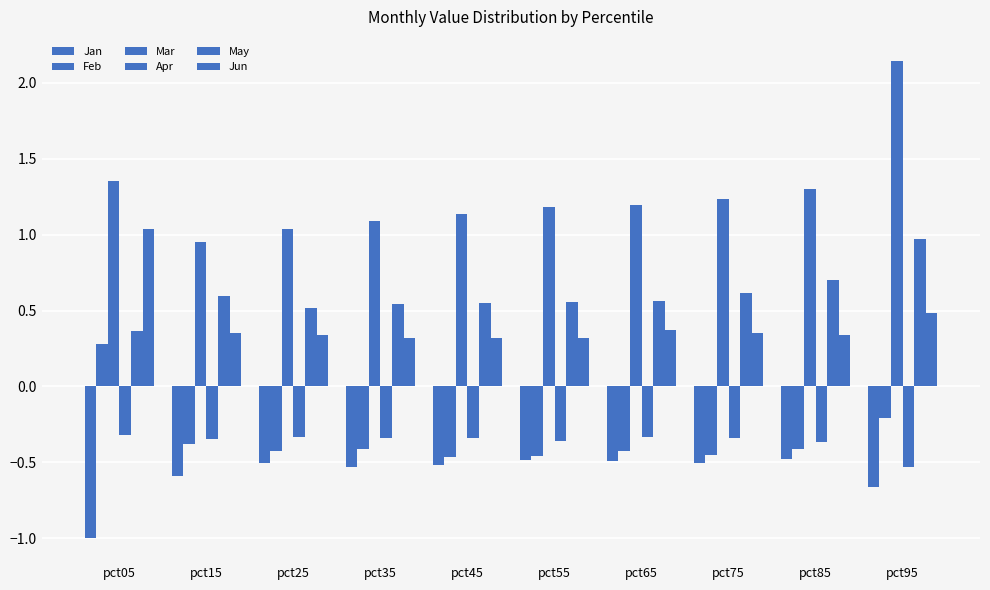

What is the value of the Jun bar at the 1st from the left?

1.0